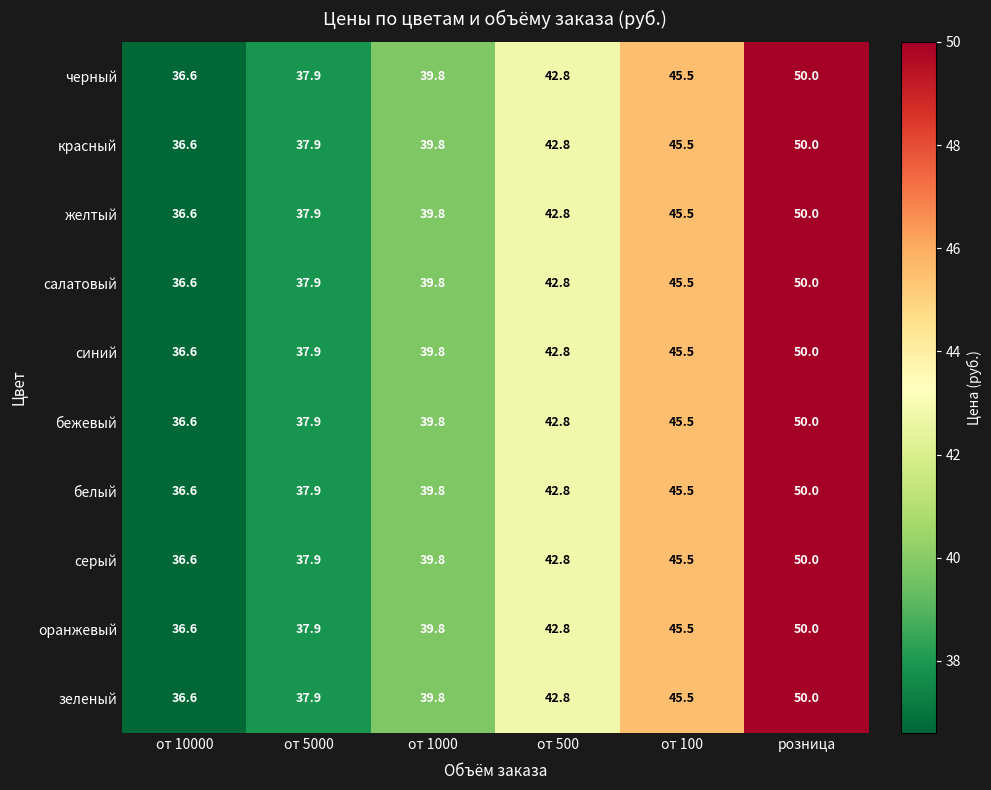

At how many categories does at least one series exceed 42?

3